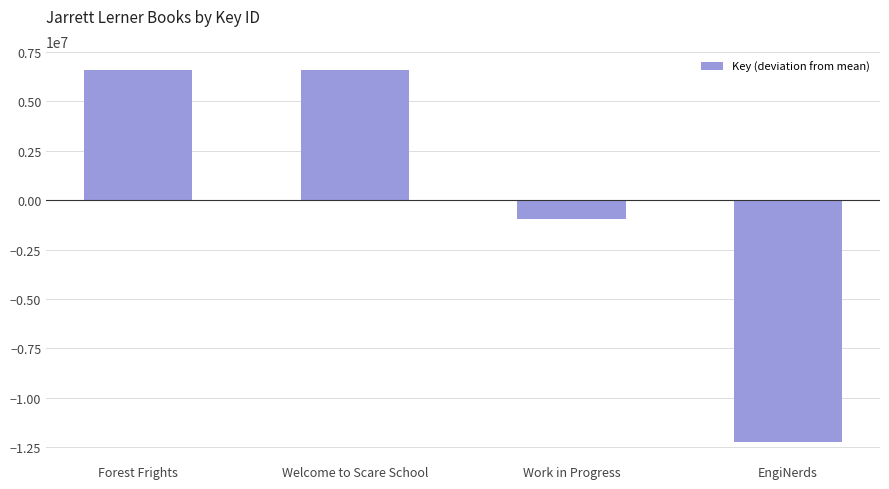

How many bars are there in total?

4